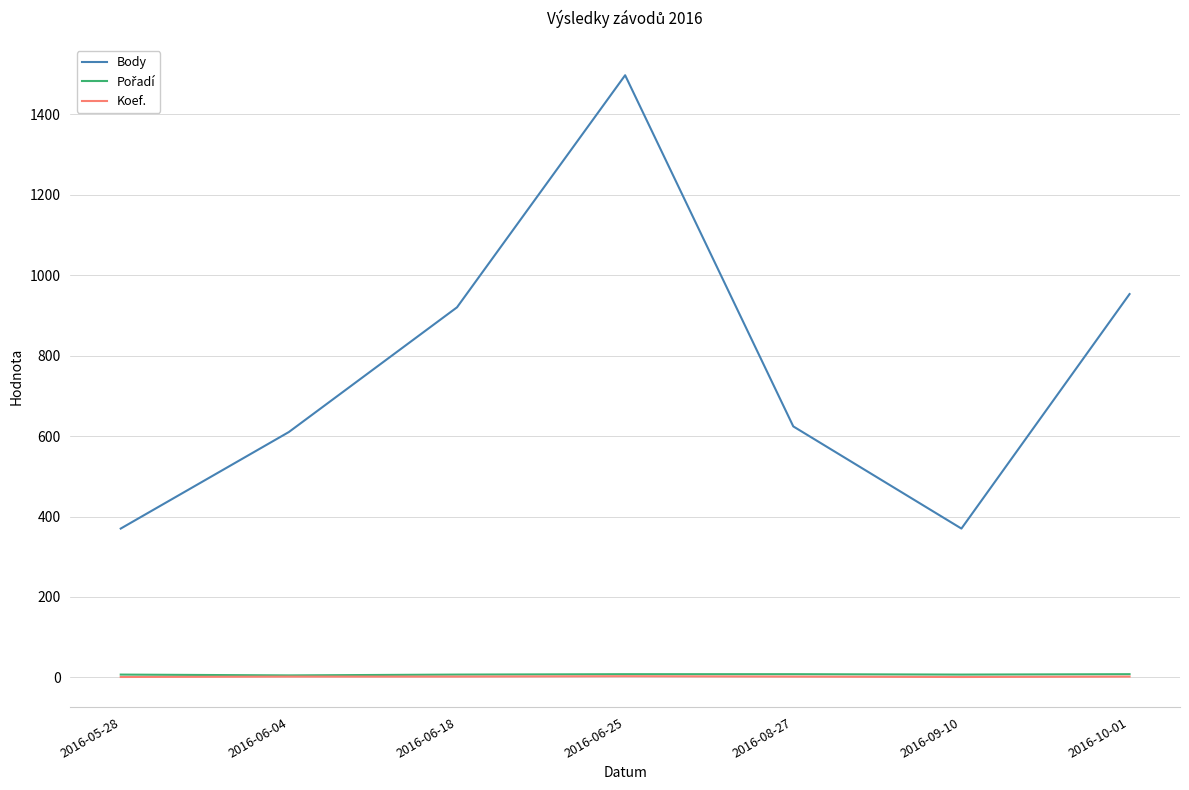

At which category is the sum across all series the highest?

2016-06-25